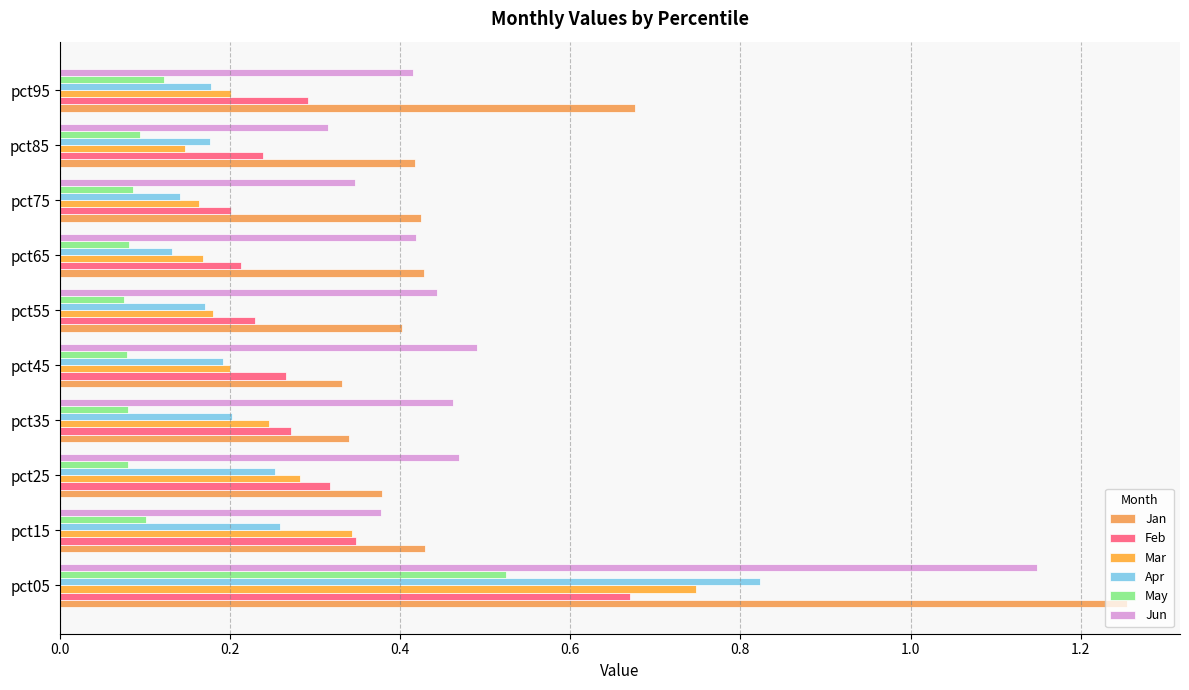

At how many categories does at least one series exceed 0?

10